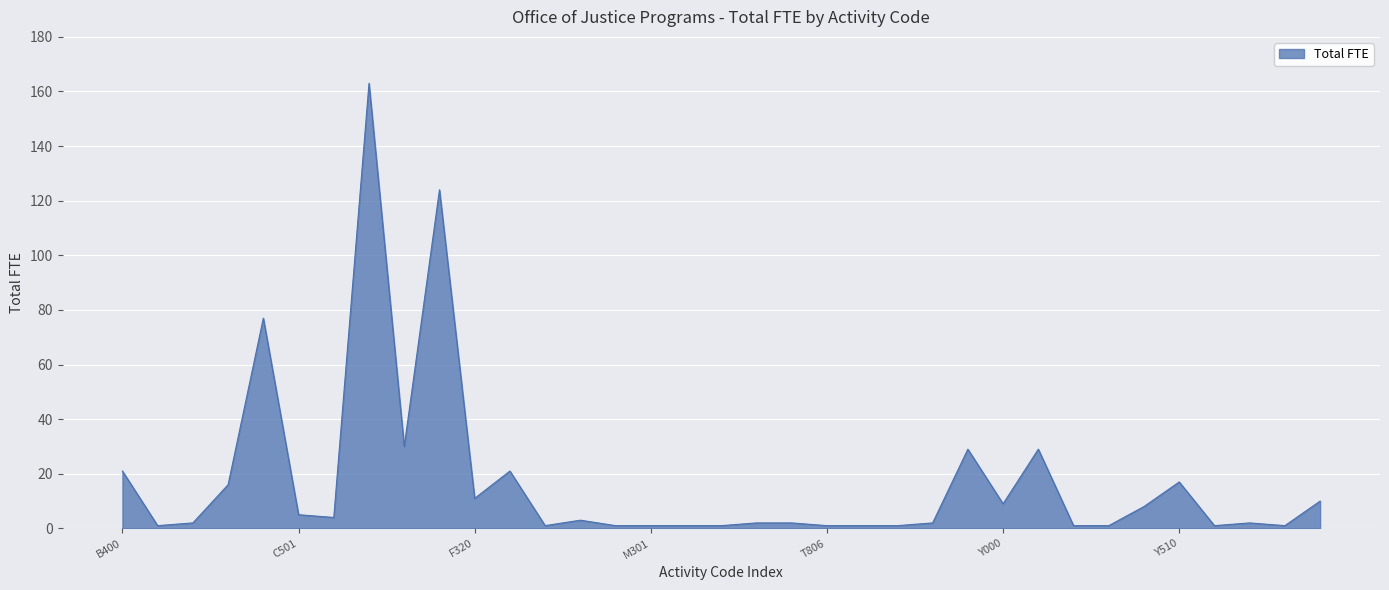

What is the sum of all values?

600